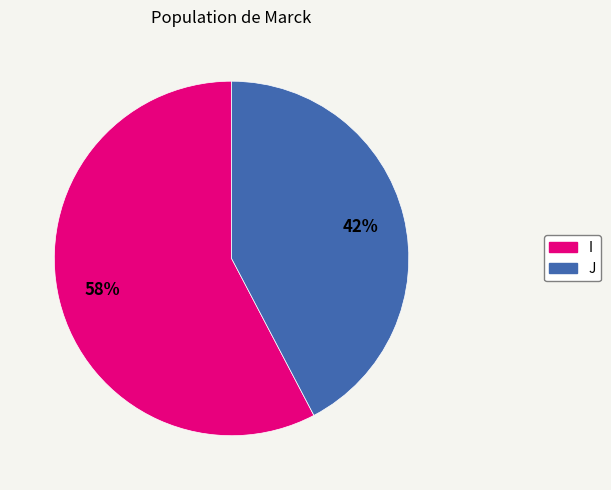

Rank the categories by value from lowest to highest.

J, I